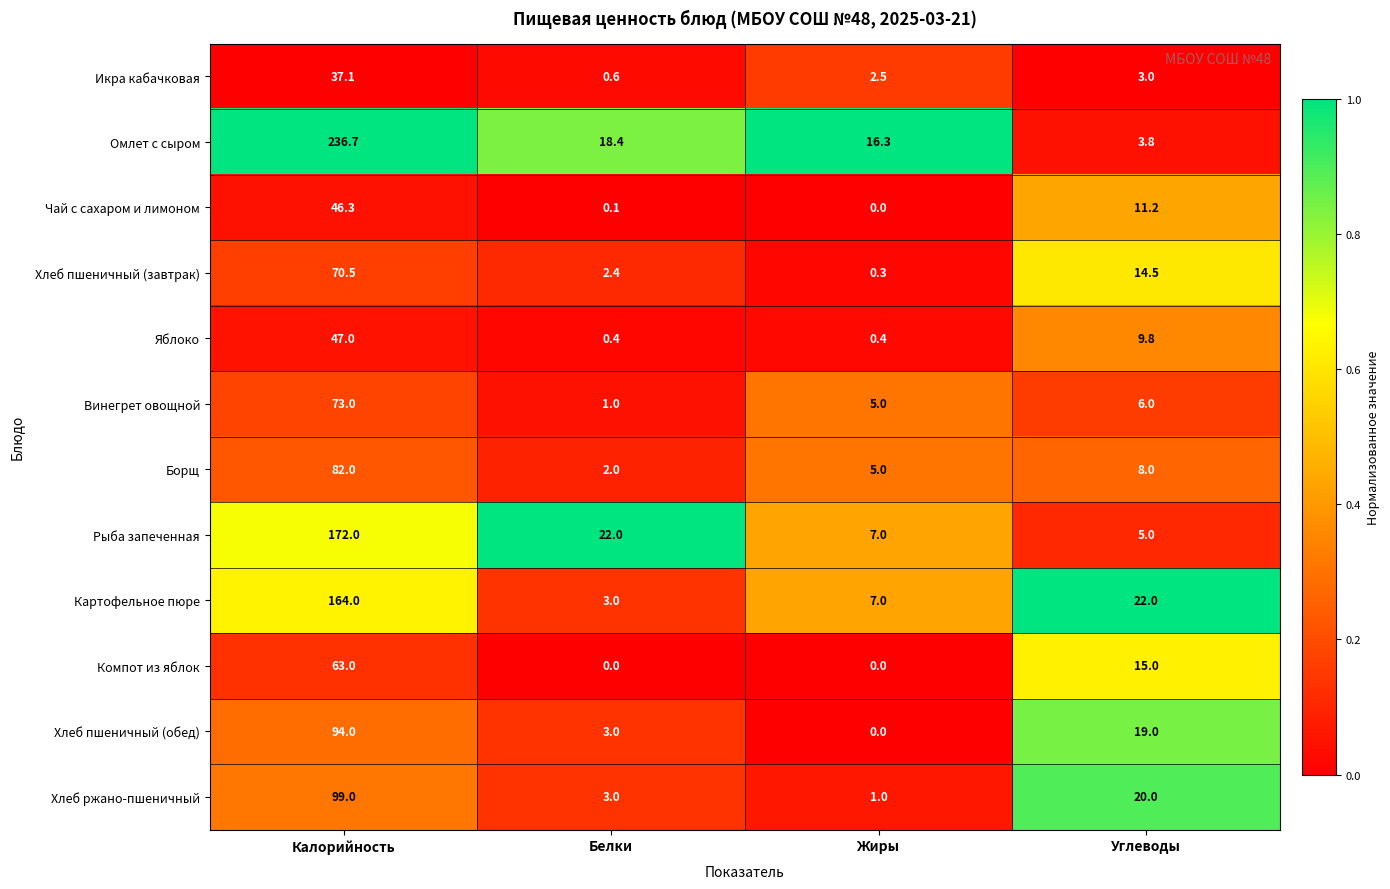

What is the sum of all Хлеб ржано-пшеничный values?

123.0